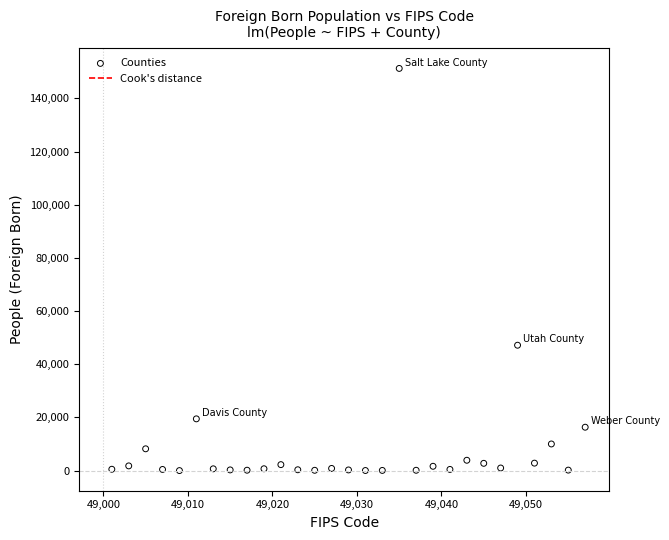

What is the range of X values (max minus min)?

56